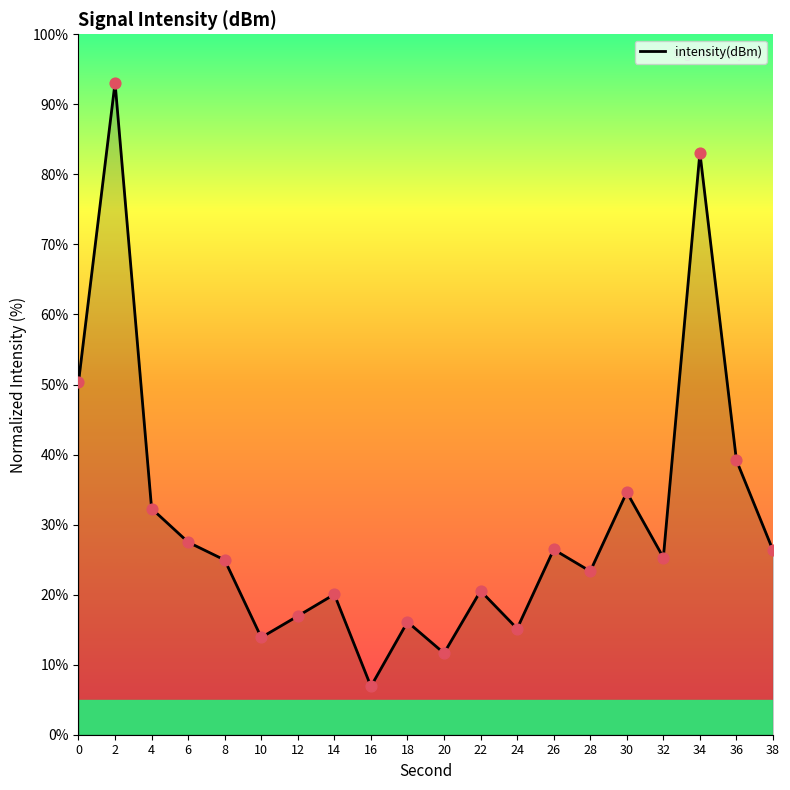

Between 6 and 22, which is larger?

6